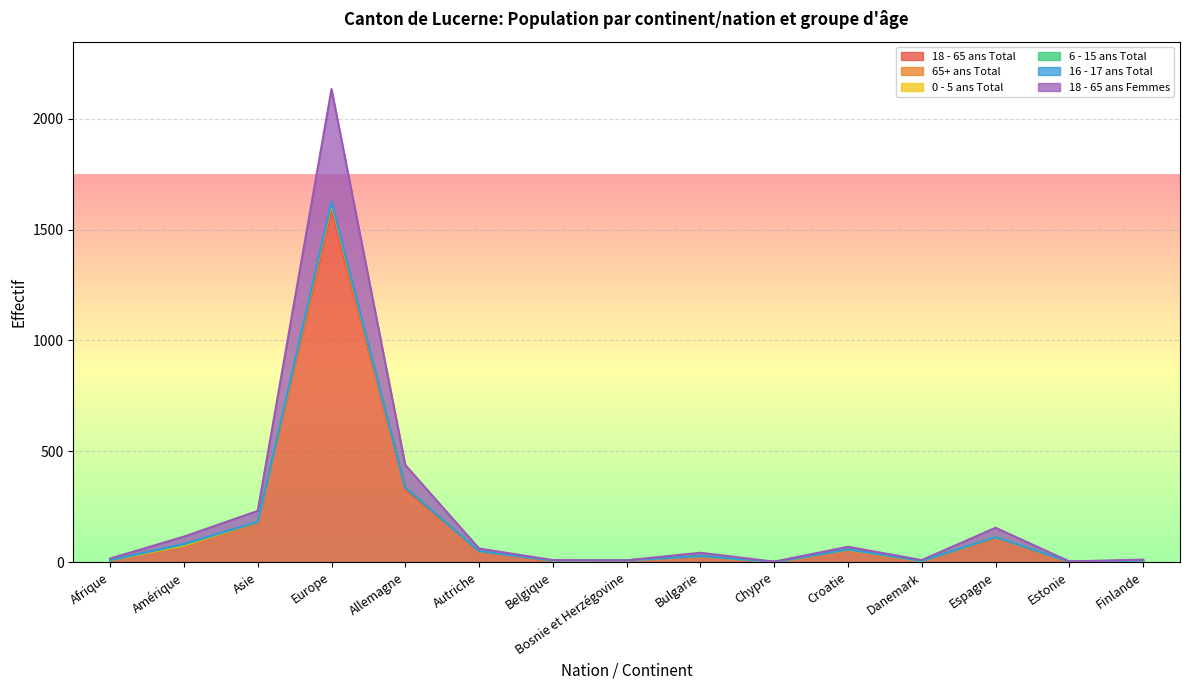

What is the maximum value shown in the chart?

2135